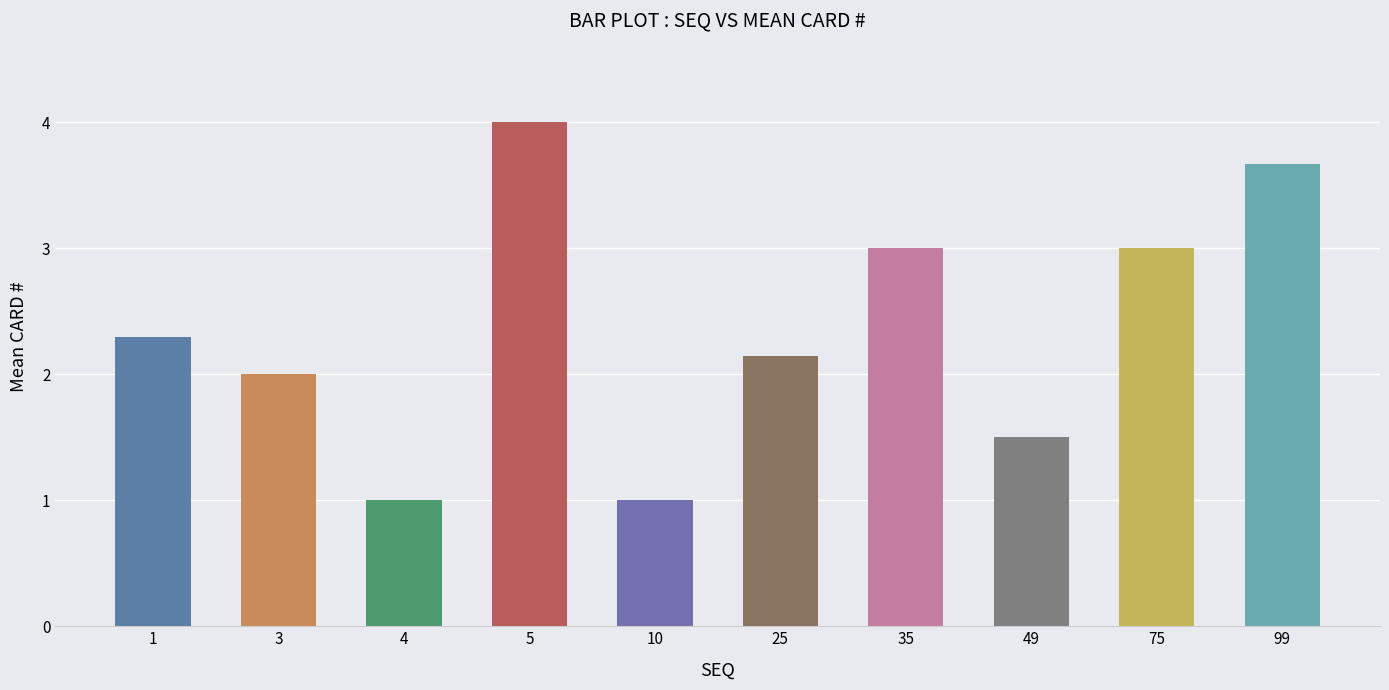

Reading left to right, extract all data points from this chart.

2.3	2.0	1.0	4.0	1.0	2.1	3.0	1.5	3.0	3.7